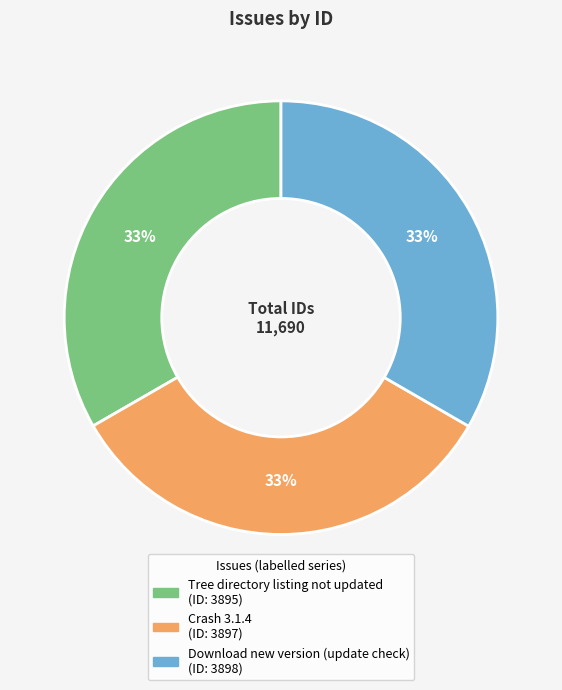

How many segments does this pie chart have?

3